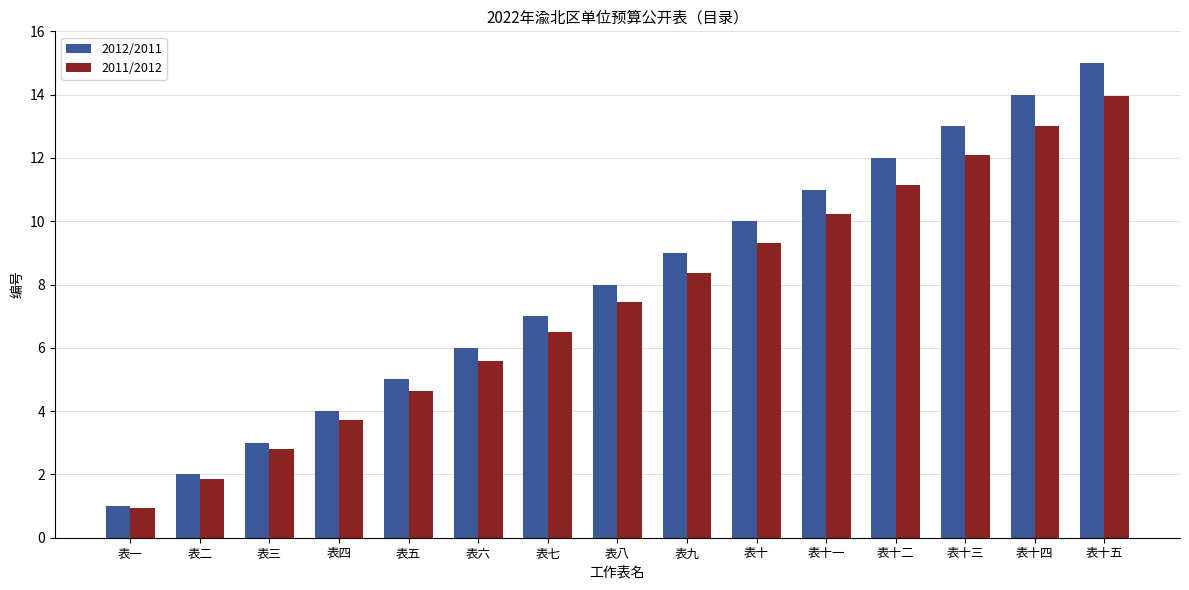

What is the average value of the 2011/2012 series?

7.4